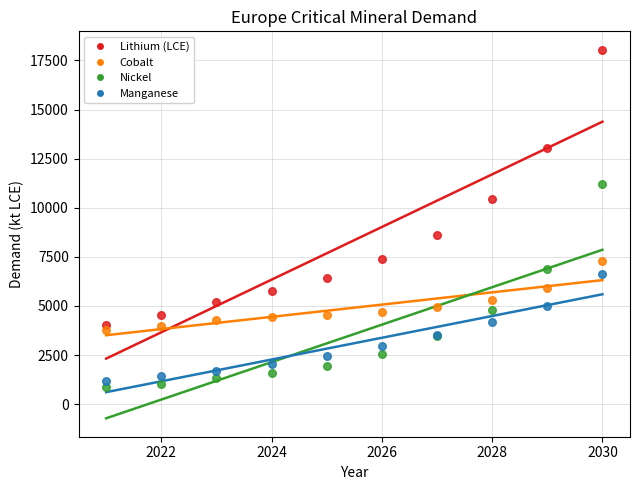

Which series contains the lowest Y value?

Nickel